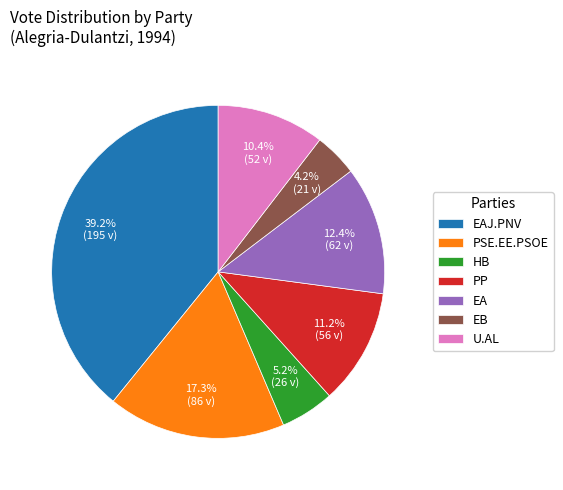

Is PP the majority of the pie?

No